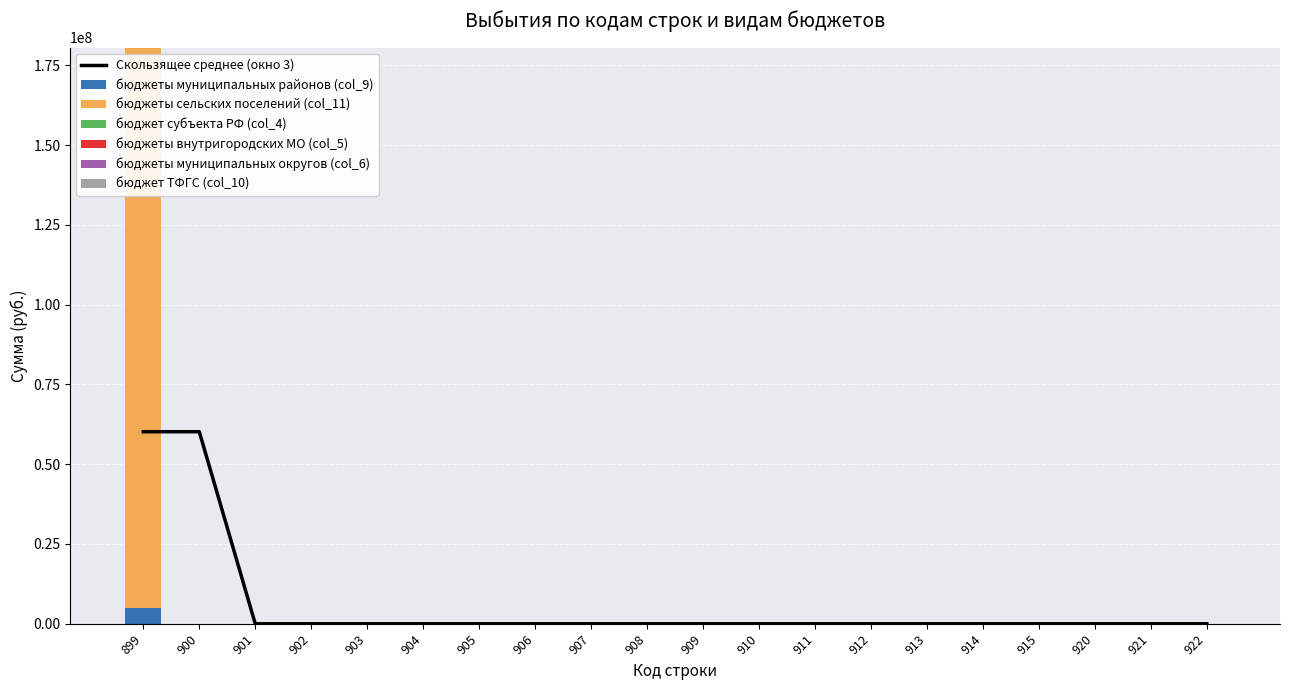

What is the spread (max minus min) of values at 899?

175472953.6